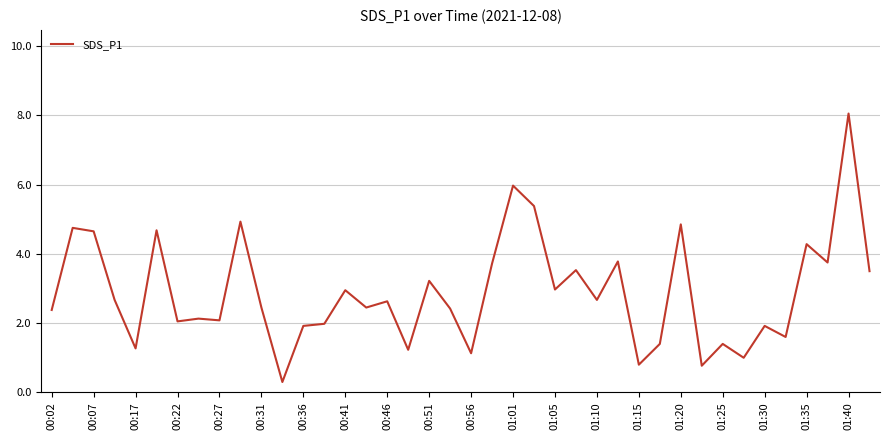

What is the greatest value displayed?

8.1